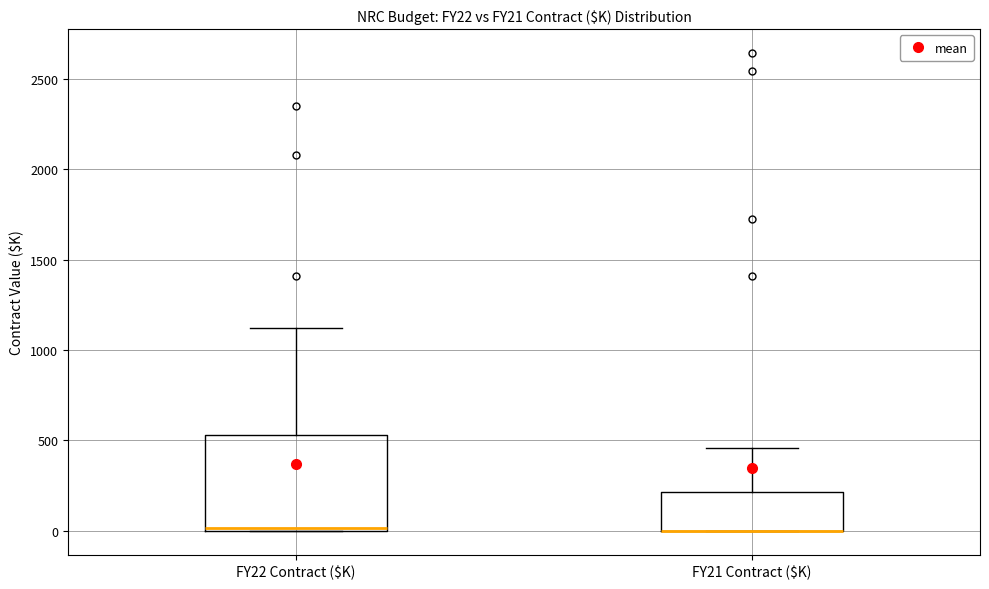

Reading left to right, transcribe this box plot: for each box, give where its median line is, the range the box spans, and where its two whiskers end, as read against the y-axis. The values are not printed on the chart, so give them approximately, as read against the axis.

FY22 Contract ($K): median 0, box 0 to 550, whiskers 0 to 1100
FY21 Contract ($K): median 0 (drawn on the box's lower edge), box 0 to 200, whiskers 0 to 450